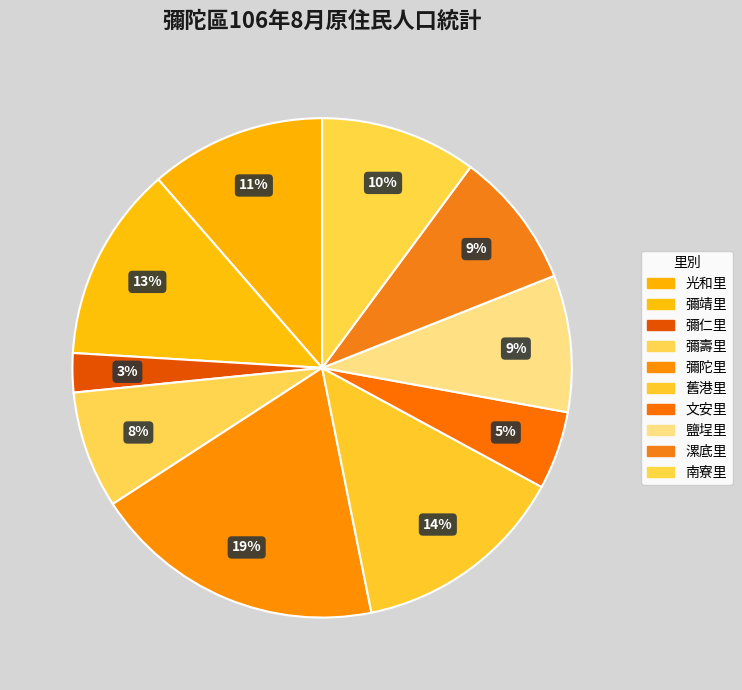

Does 彌陀里 represent more than half of the total?

No